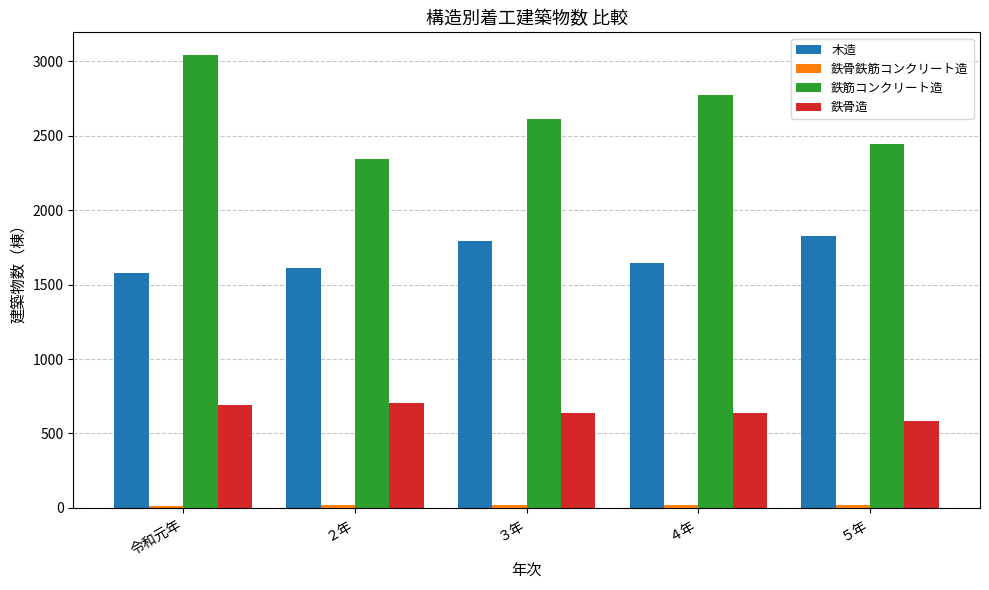

Which series has the largest range (max minus min)?

鉄筋コンクリート造